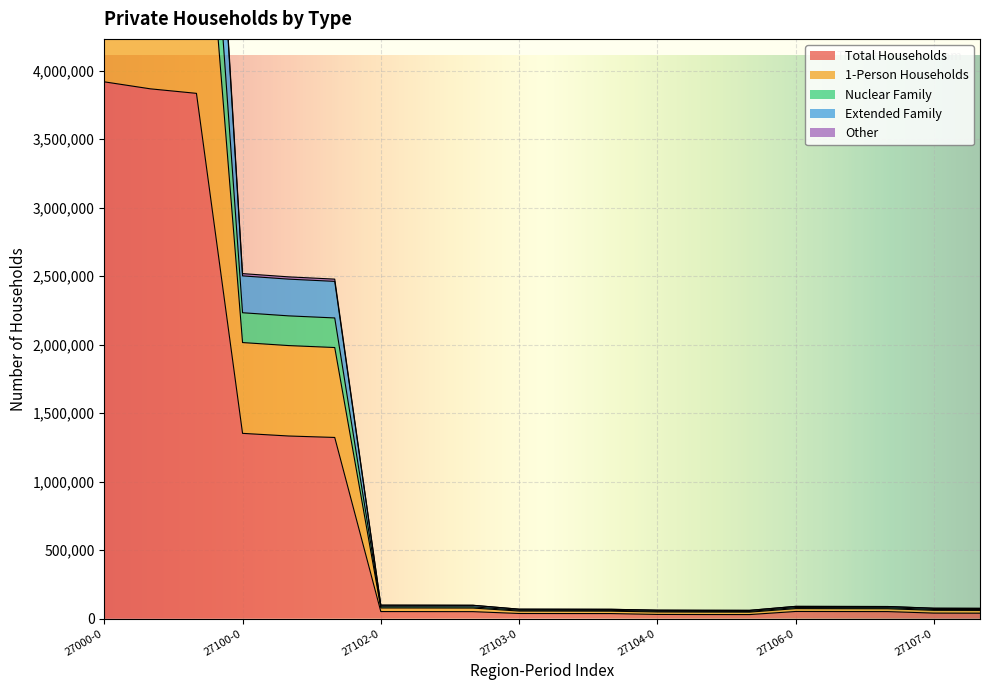

True or false: Nuclear Family and Other intersect in this chart.

False